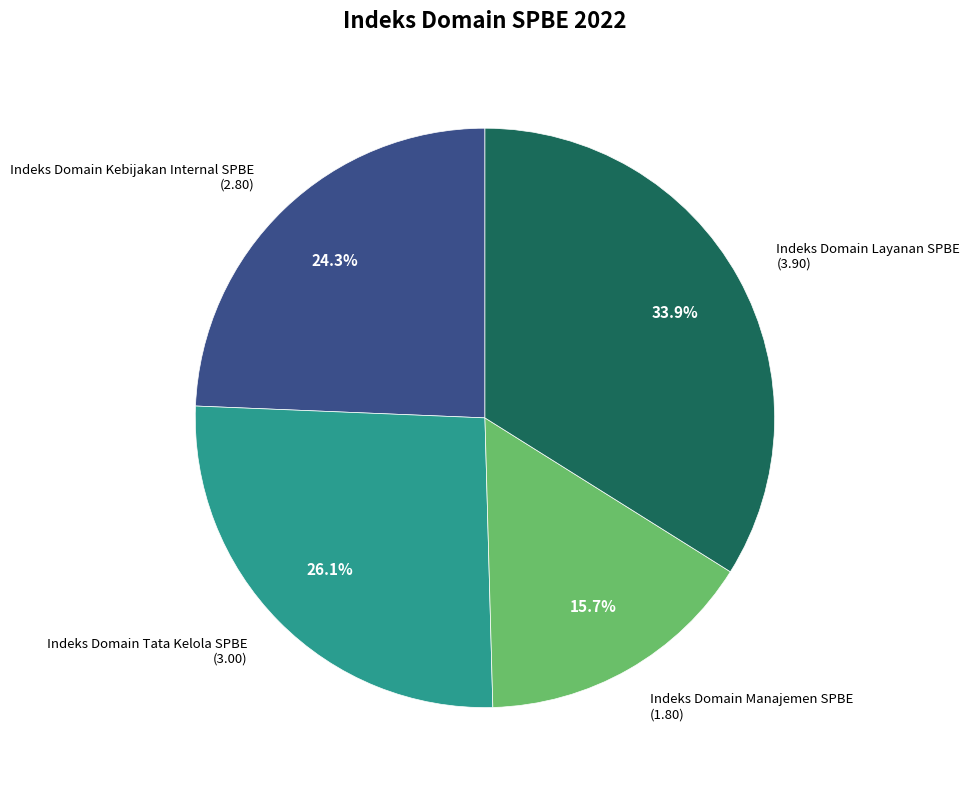

Count the number of slices in the pie.

4